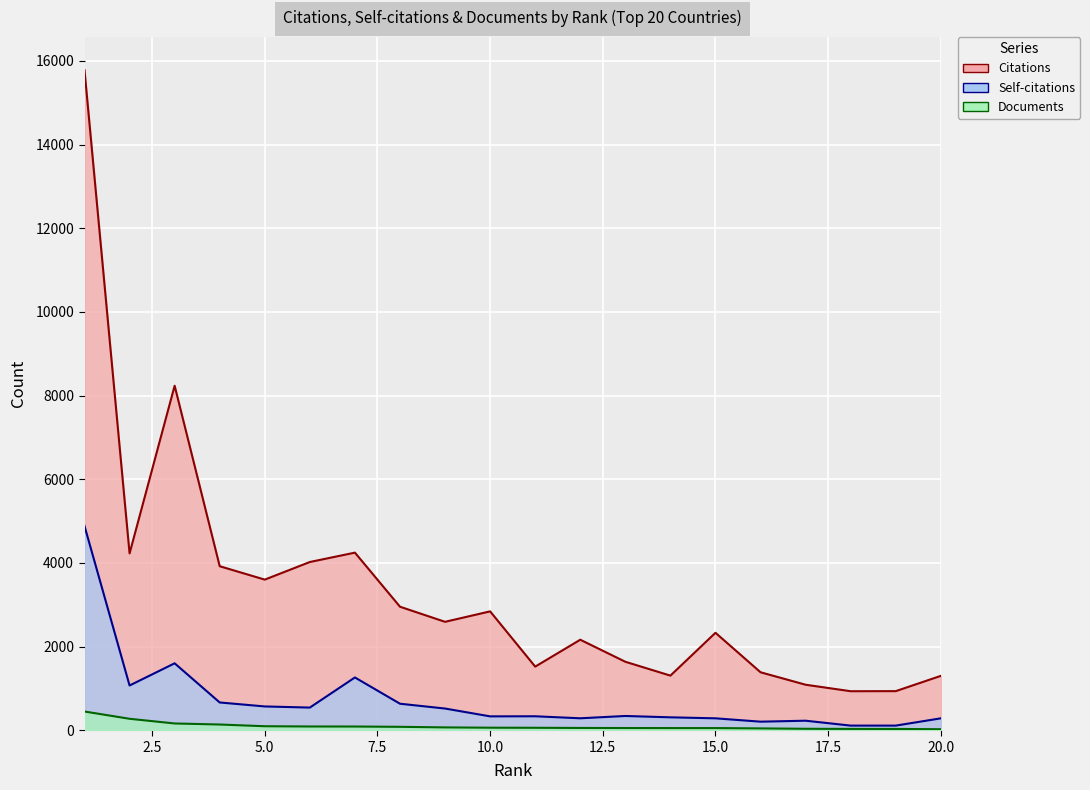

What is the approximate value of Self-citations at 12?

286